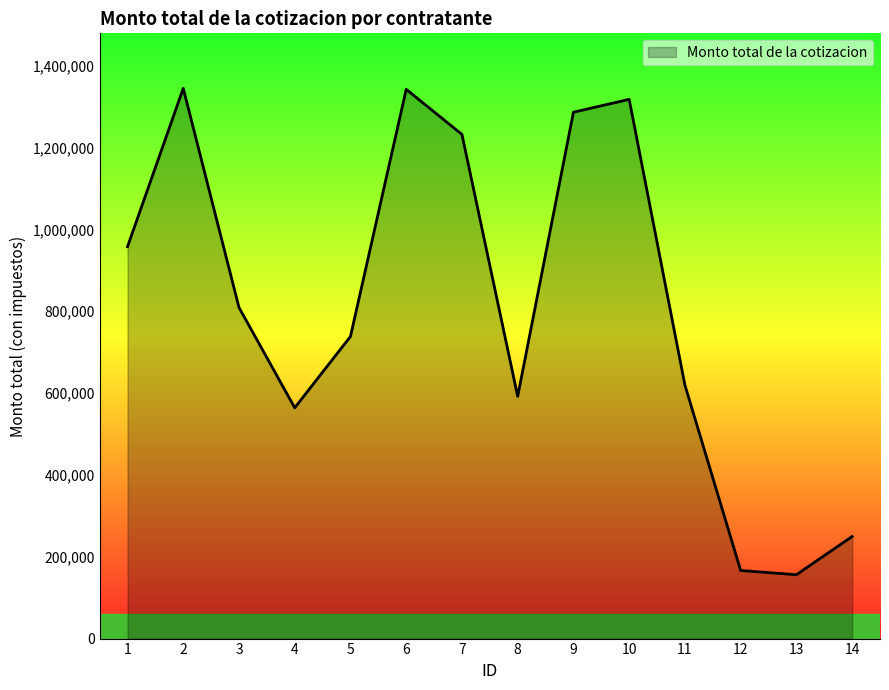

Where is the first local maximum?

2